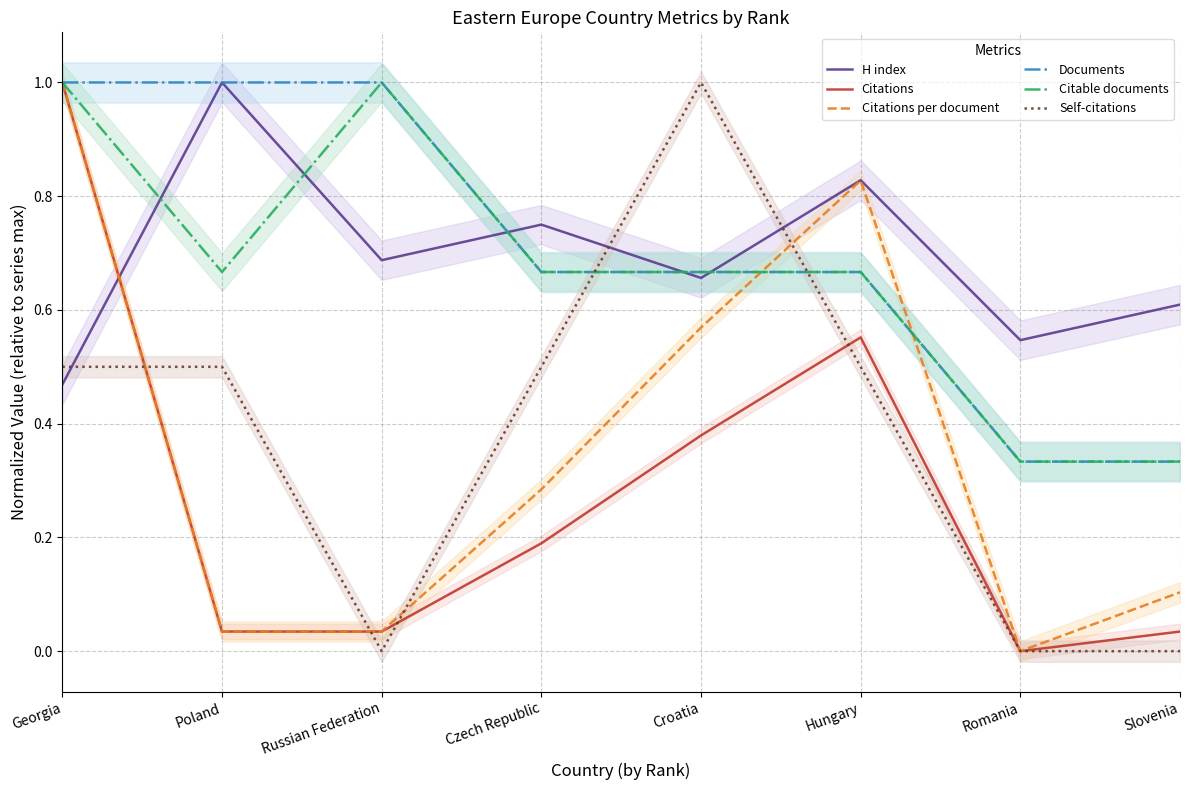

What is the sum of all Citations per document values?

2.9